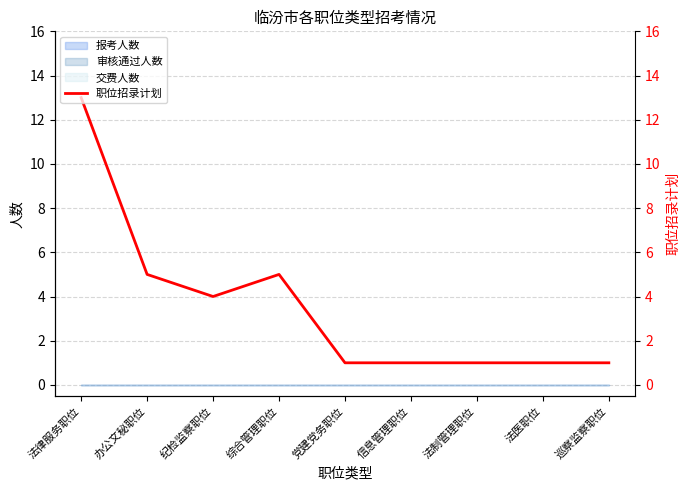

What is the ratio of the value at 法制管理职位 to the value at 党建党务职位?

1.0